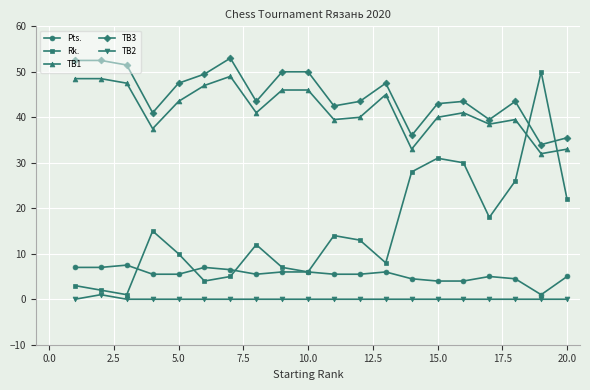

What is the value of the TB3 point at the 17th from the left?

39.5